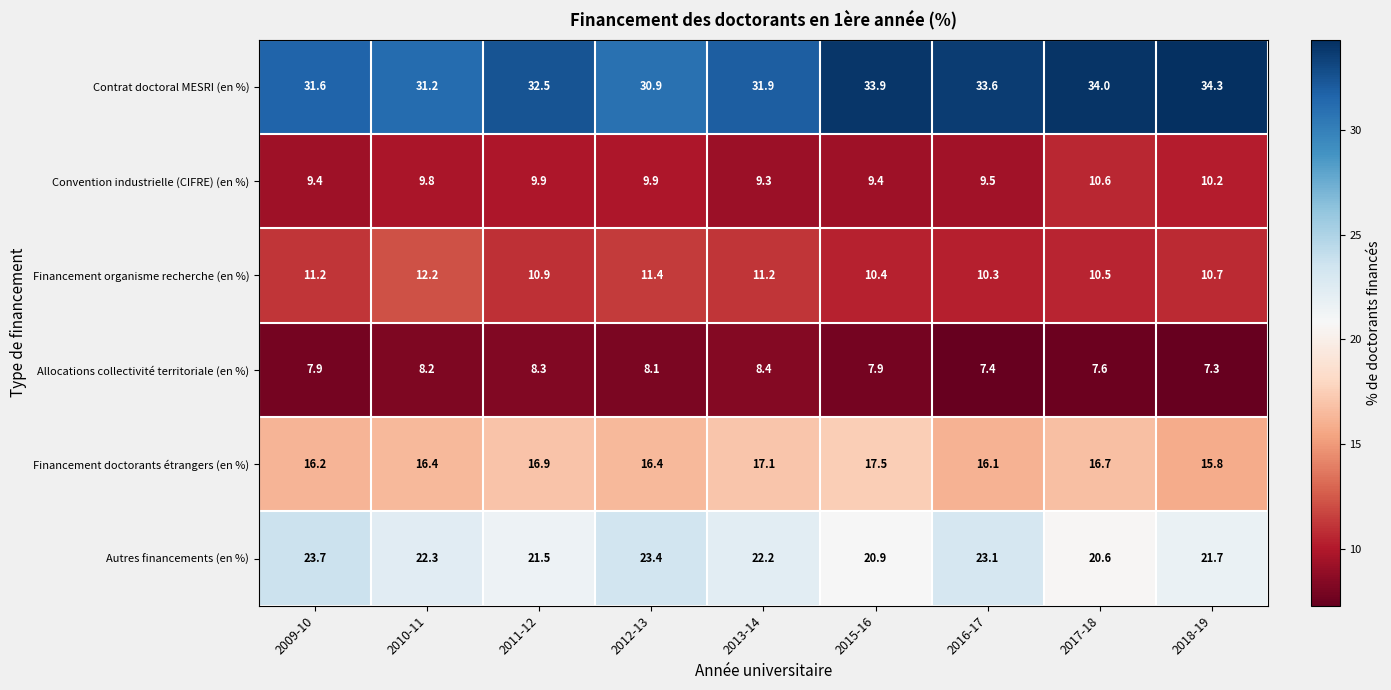

What is the maximum value shown in the chart?

34.3